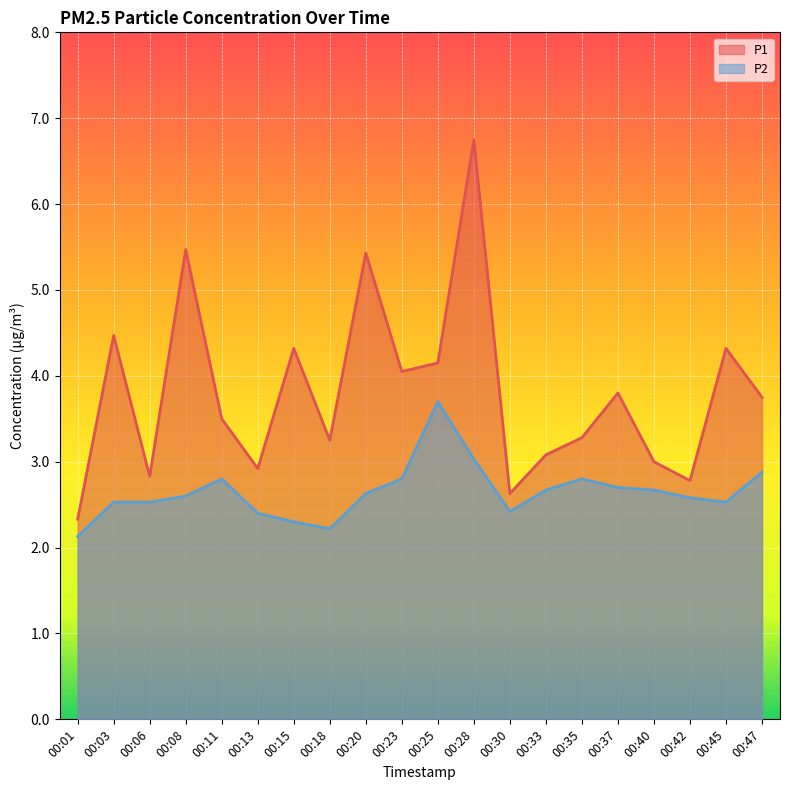

At how many categories does at least one series exceed 3?

14